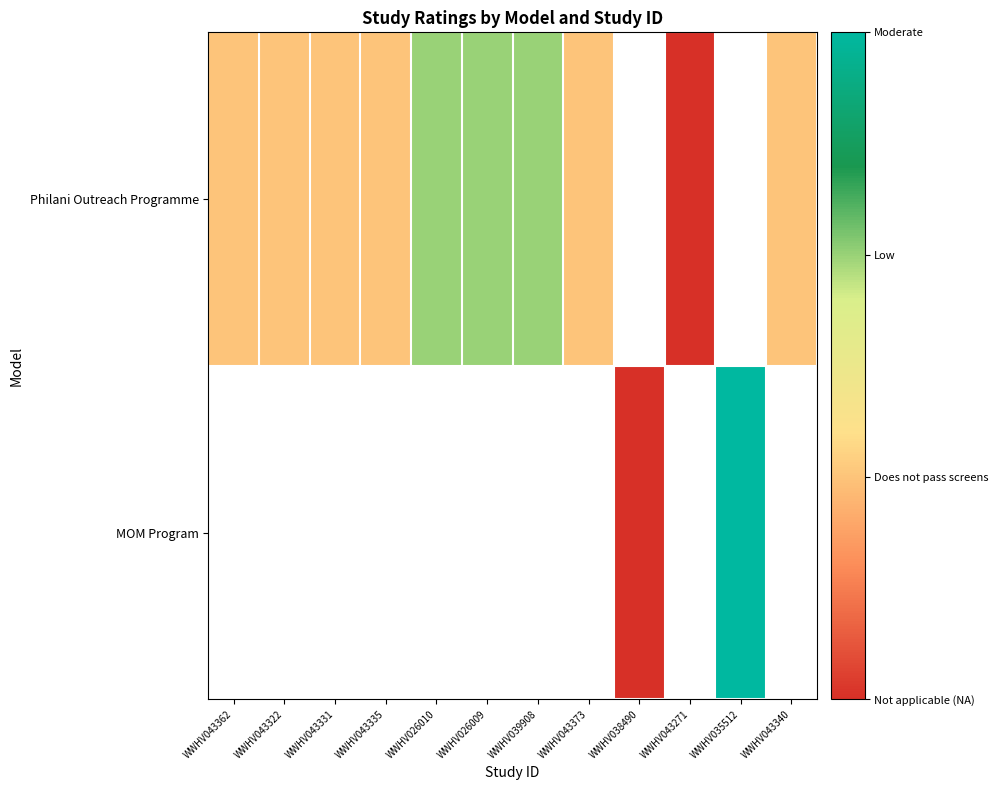

True or false: Philani Outreach Programme has a value of 1.7 at WWHV043373.

False